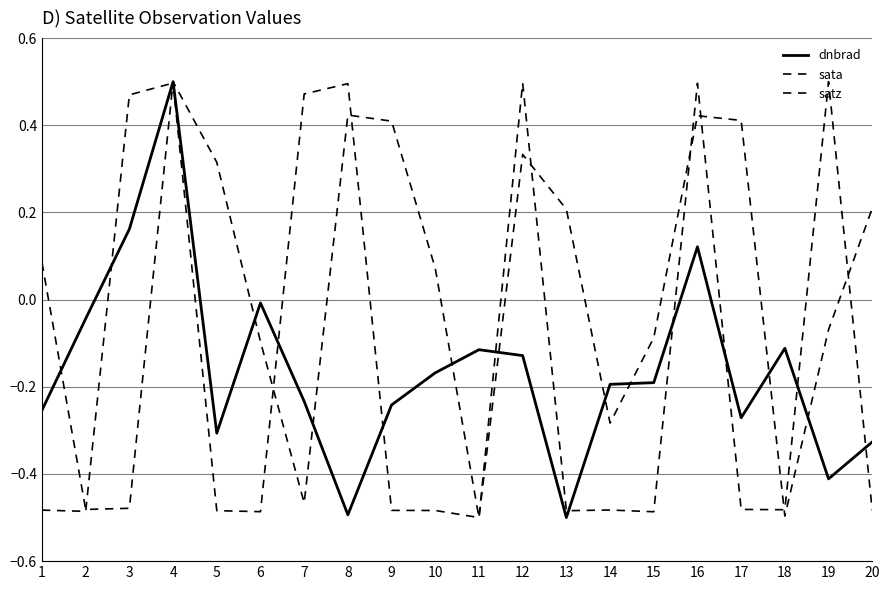

Reading right to left, what are all the values shown in this chart?

dnbrad: 20=-0.3	19=-0.4	18=-0.1	17=-0.3	16=0.1	15=-0.2	14=-0.2	13=-0.5	12=-0.1	11=-0.1	10=-0.2	9=-0.2	8=-0.5	7=-0.2	6=-0.0	5=-0.3	4=0.5	3=0.2	2=-0.0	1=-0.3
sata: 20=-0.5	19=0.5	18=-0.5	17=-0.5	16=0.5	15=-0.5	14=-0.5	13=-0.5	12=0.5	11=-0.5	10=-0.5	9=-0.5	8=0.5	7=0.5	6=-0.5	5=-0.5	4=0.5	3=0.5	2=-0.5	1=-0.5
satz: 20=0.2	19=-0.1	18=-0.5	17=0.4	16=0.4	15=-0.1	14=-0.3	13=0.2	12=0.3	11=-0.5	10=0.1	9=0.4	8=0.4	7=-0.5	6=-0.1	5=0.3	4=0.5	3=-0.5	2=-0.5	1=0.1